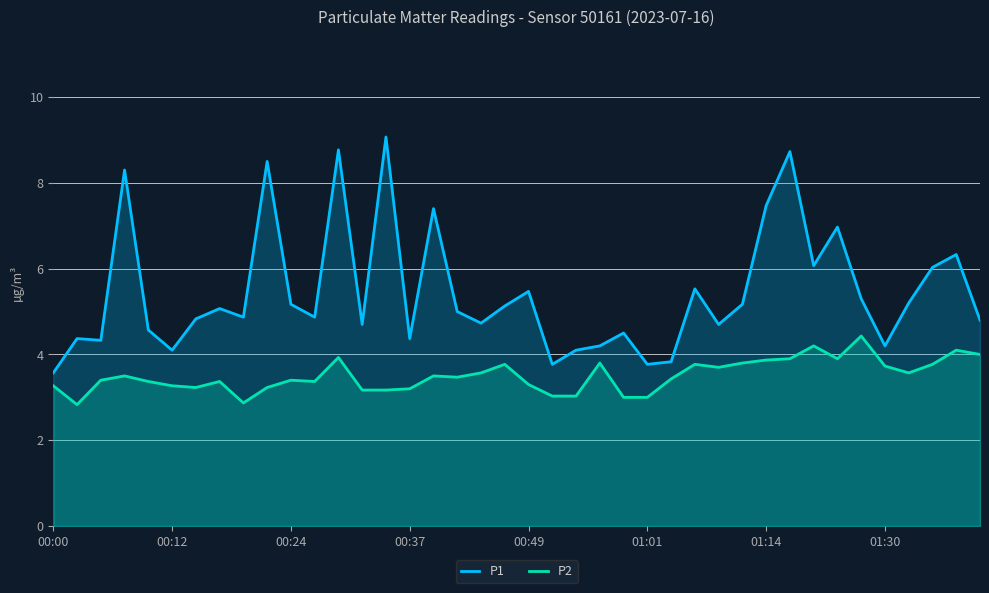

Which series changed the most between 24 and 28?

P2